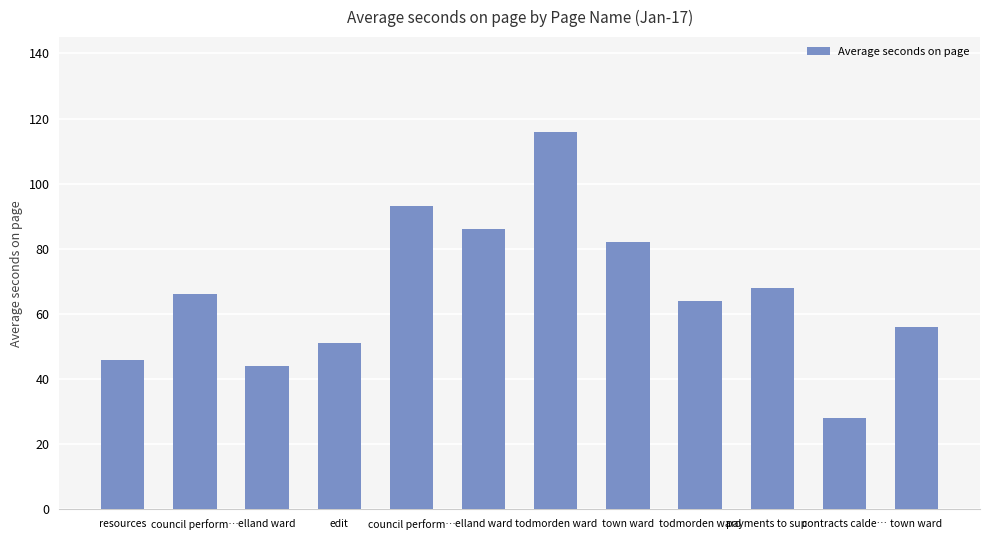

List the labels in order of value, largest first.

todmorden ward, council perform…, elland ward, town ward, payments to sup…, council perform…, todmorden ward, town ward, edit, resources, elland ward, contracts calde…